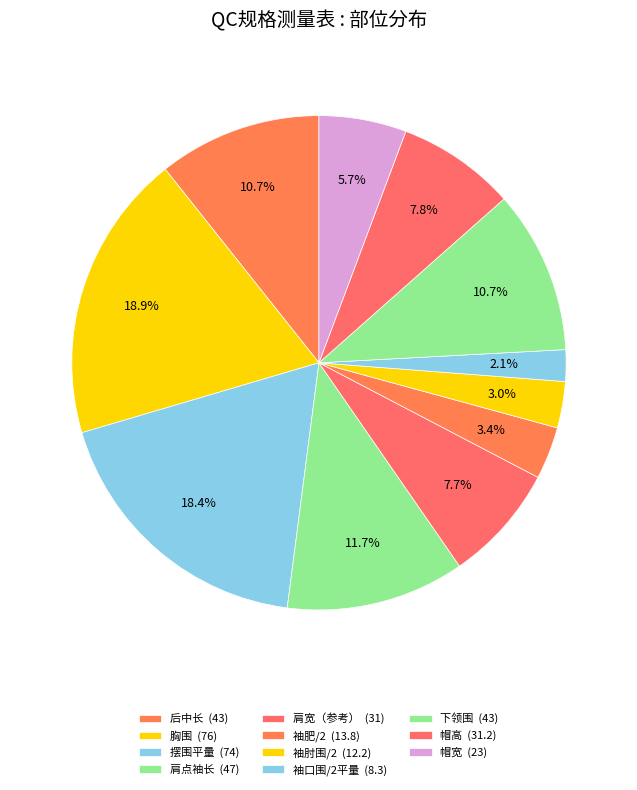

How many segments does this pie chart have?

11